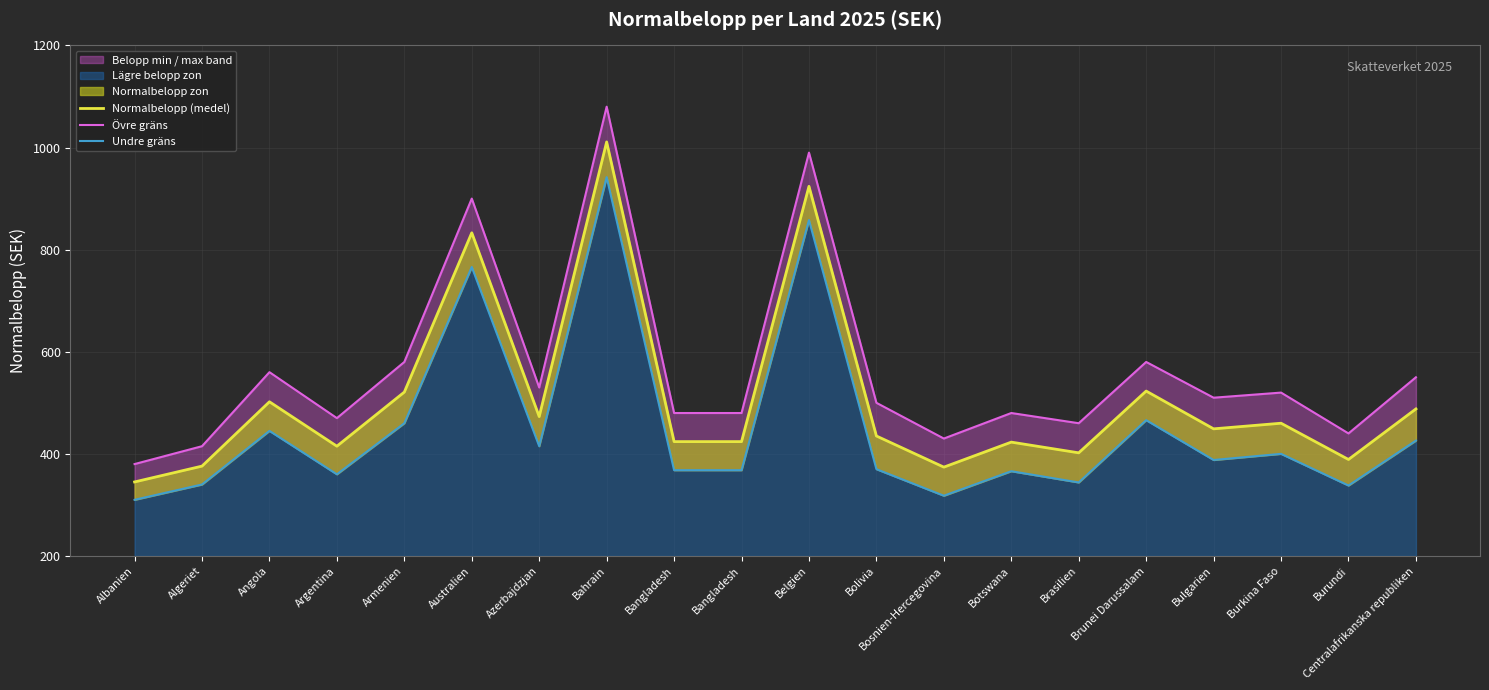

Which has a higher value, Albanien or Australien?

Australien